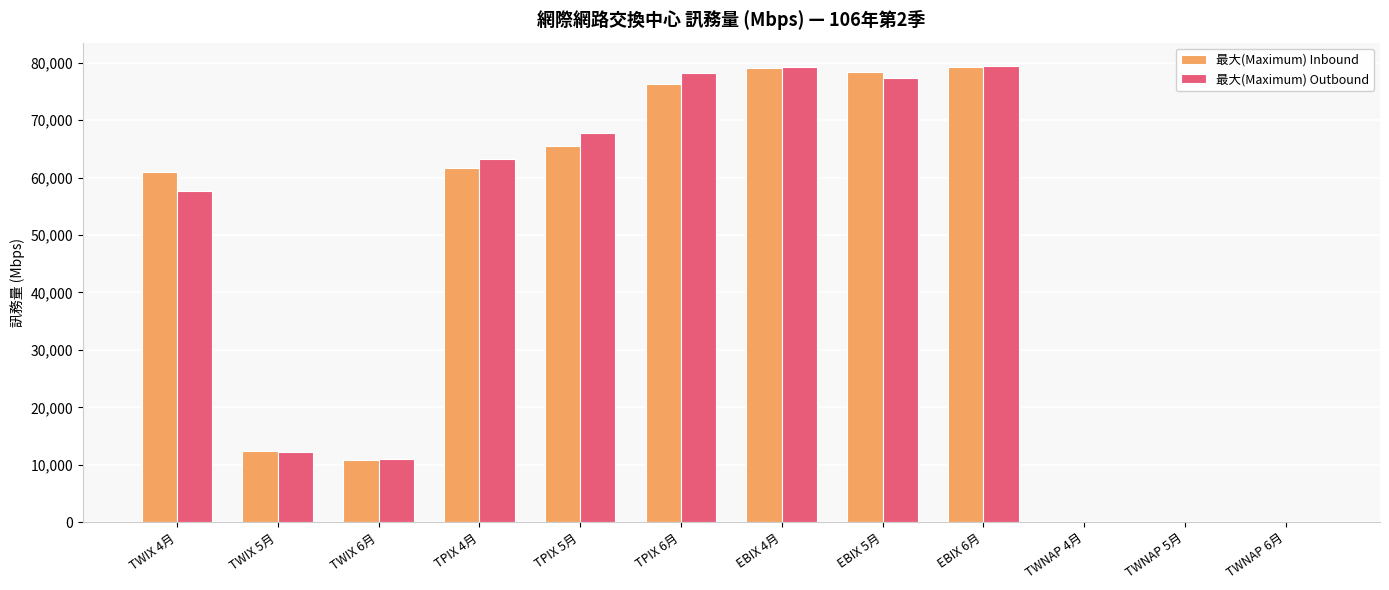

How many series are shown in this chart?

2